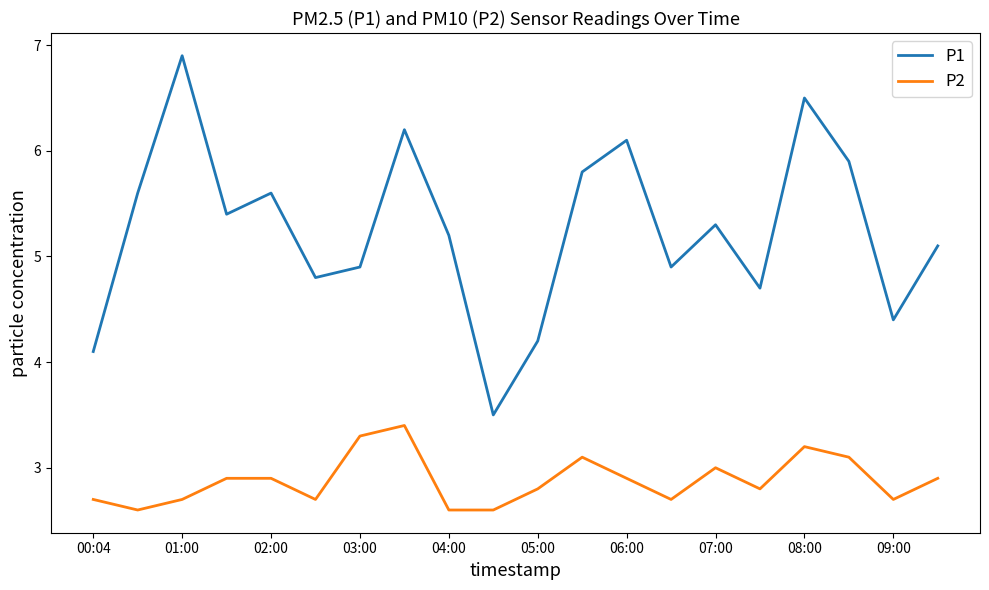

Is this an area chart (filled region under the line)?

No